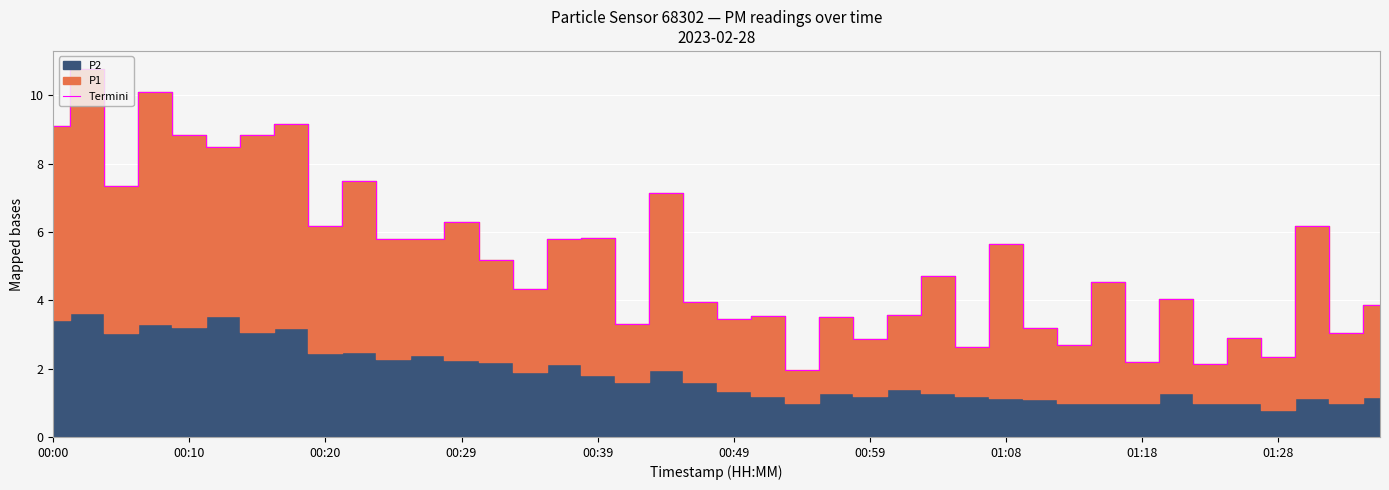

What is the minimum value for Termini?

2.0